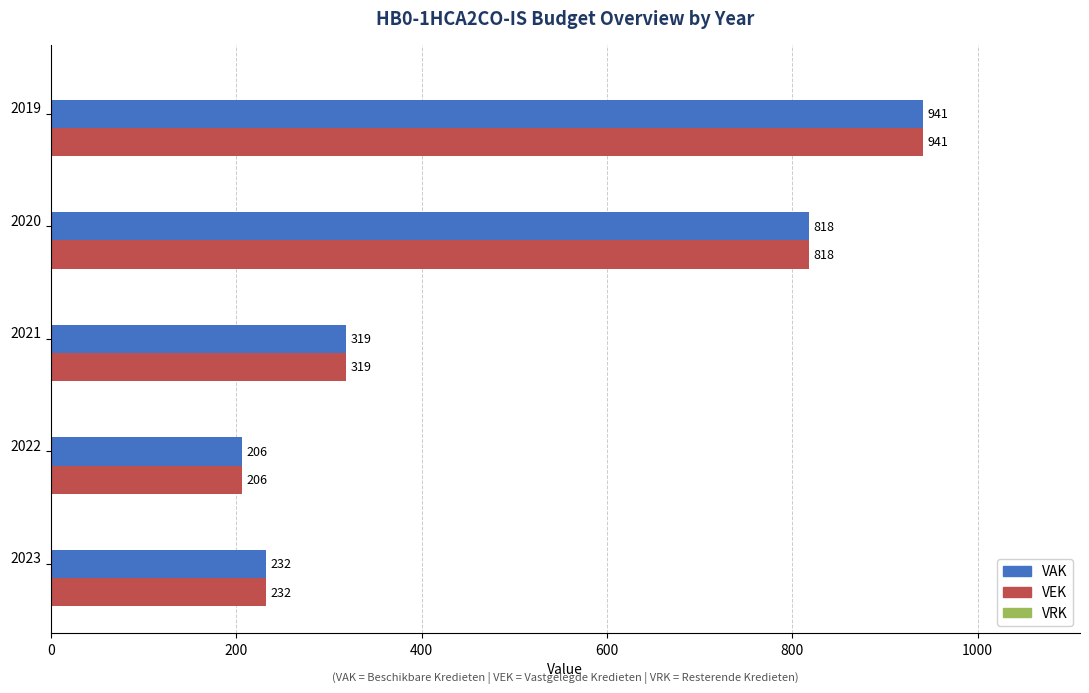

What is the minimum value for VAK?

206